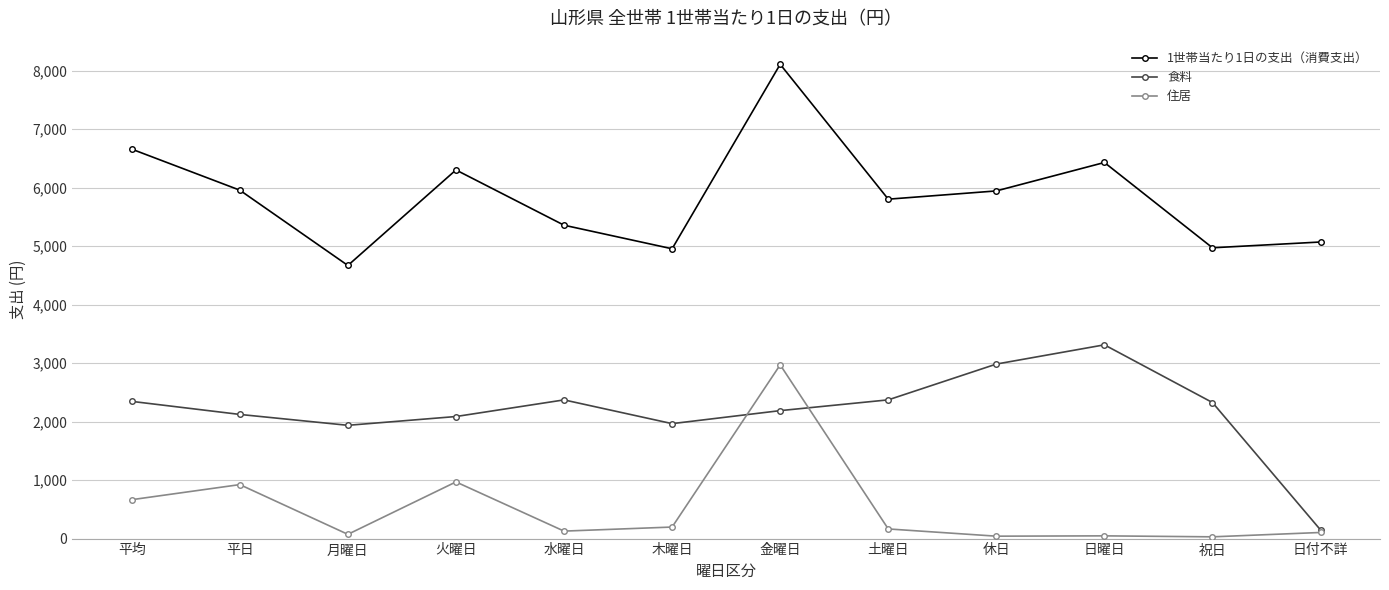

Is the value of 食料 at 水曜日 greater than the value of 住居 at 月曜日?

Yes